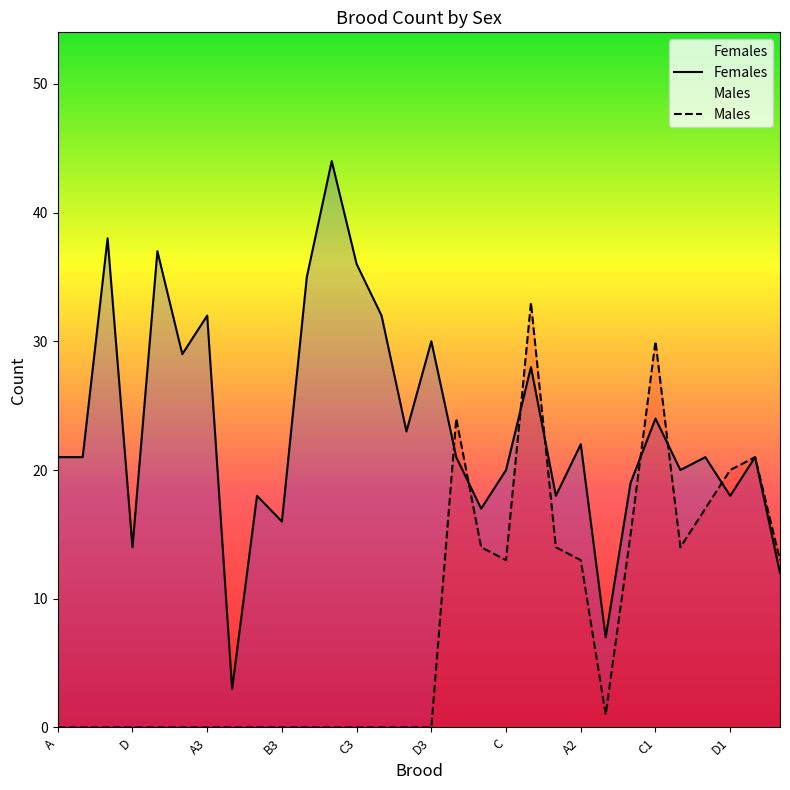

Which series has the largest range (max minus min)?

Females